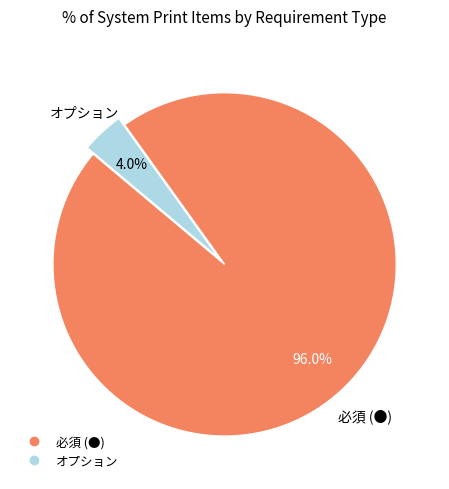

How many segments does this pie chart have?

2